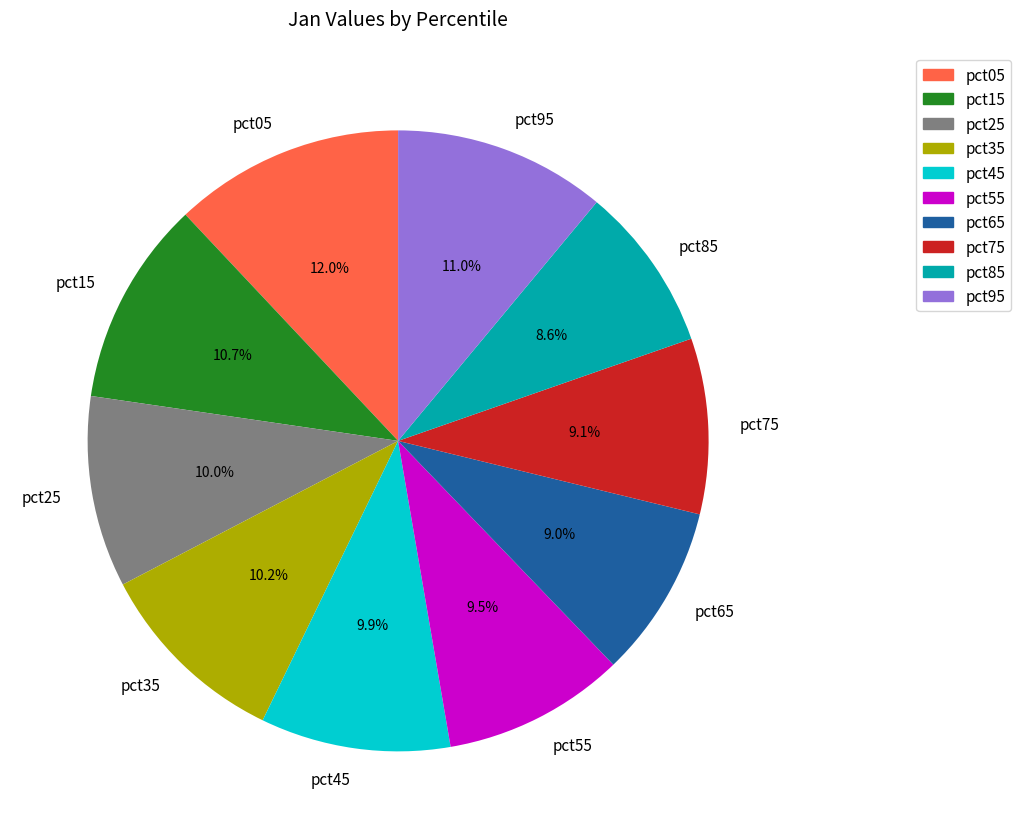

True or false: pct15 accounts for 21% of the total.

False